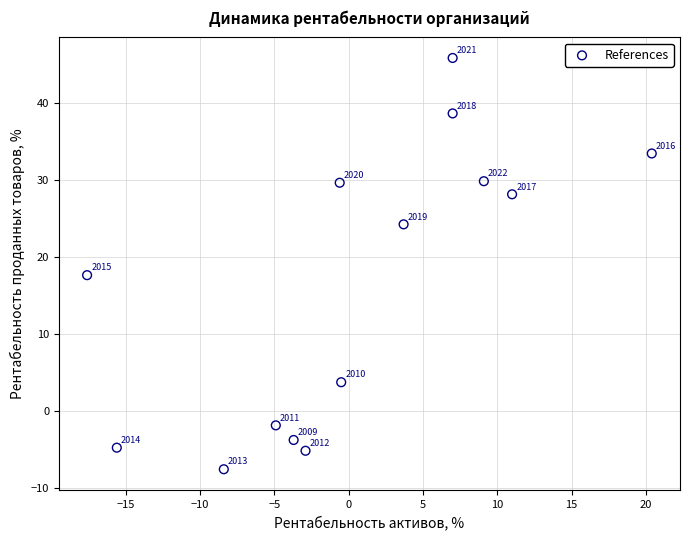

What is the range of Y values (max minus min)?

53.4